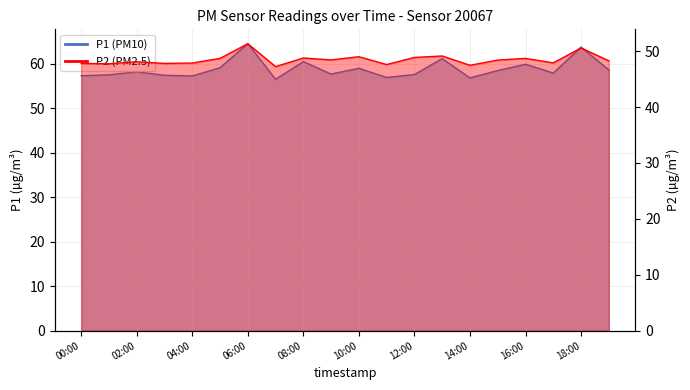

What is the difference between the P1 values at 11:00 and 00:00?

0.4